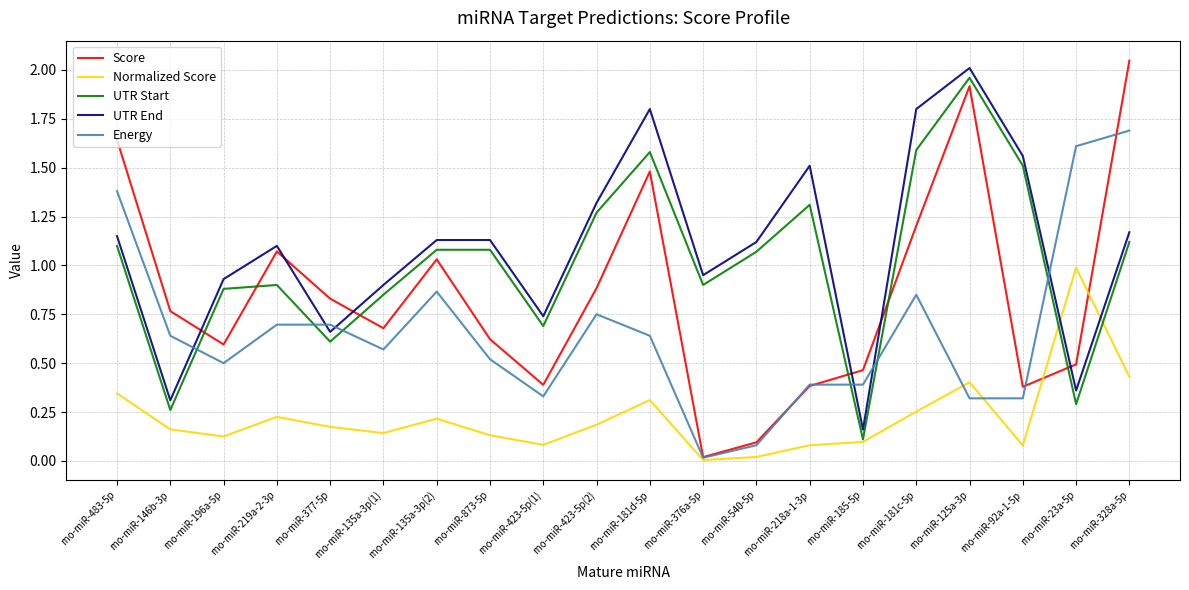

Which category has the highest value across all series?

rno-miR-328a-5p